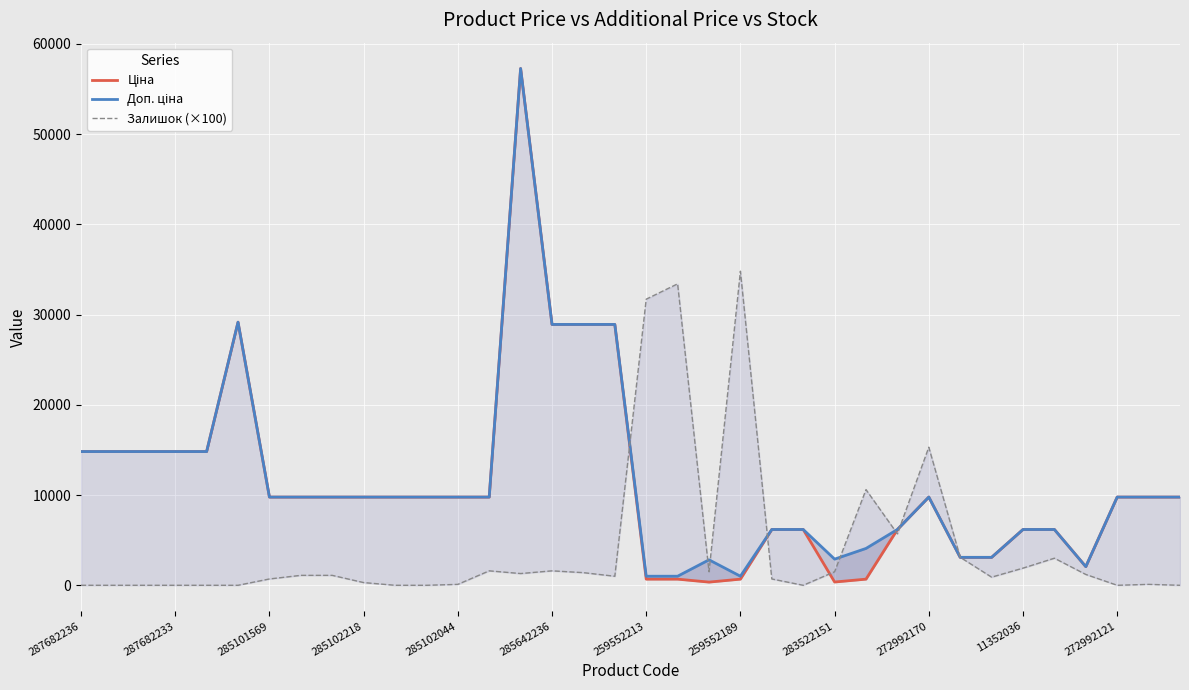

What is the sum of all Доп. ціна values?

416490.5